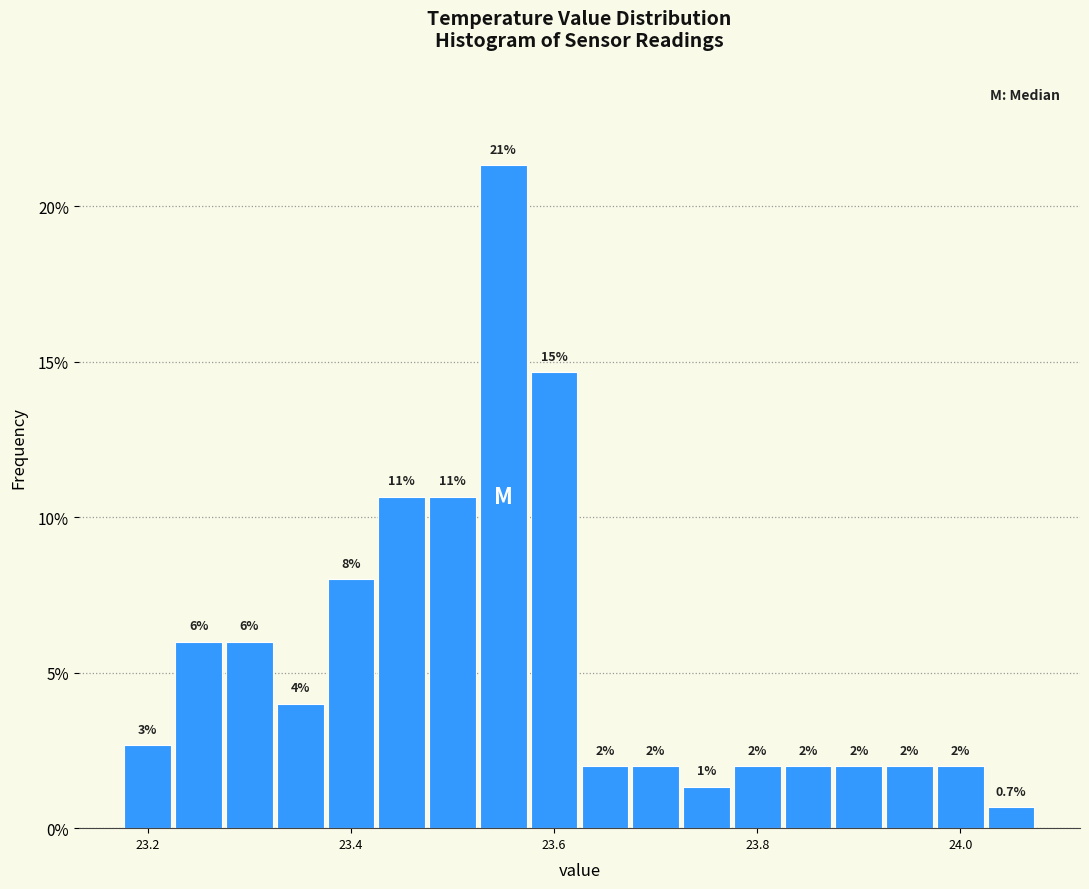

Read against the x-axis, roughly where is the centre of the tallest bar?

23.56